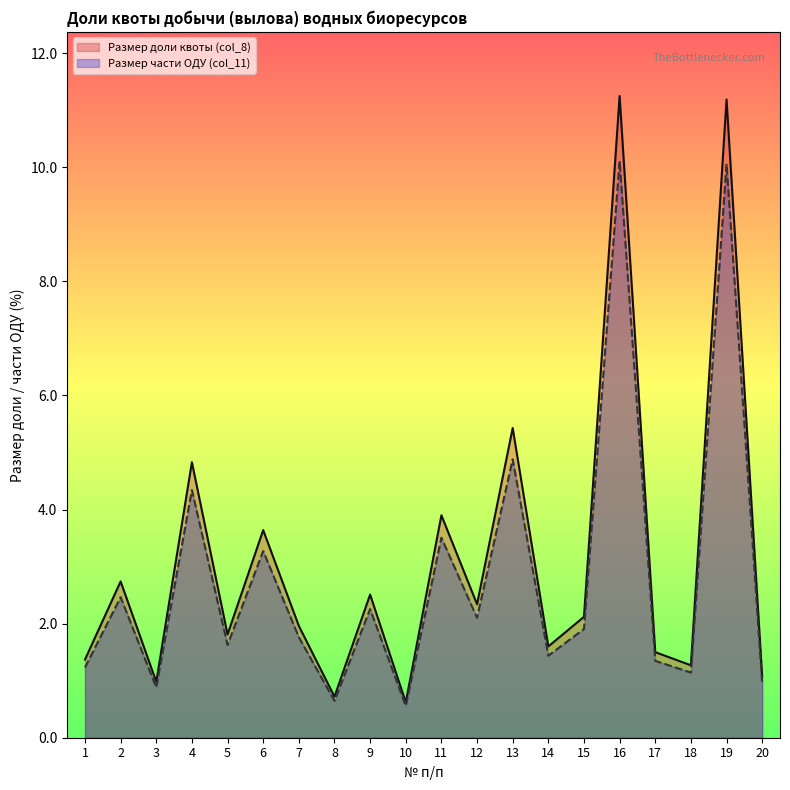

What value does the Размер доли квоты (col_8) series have at 15?

2.1